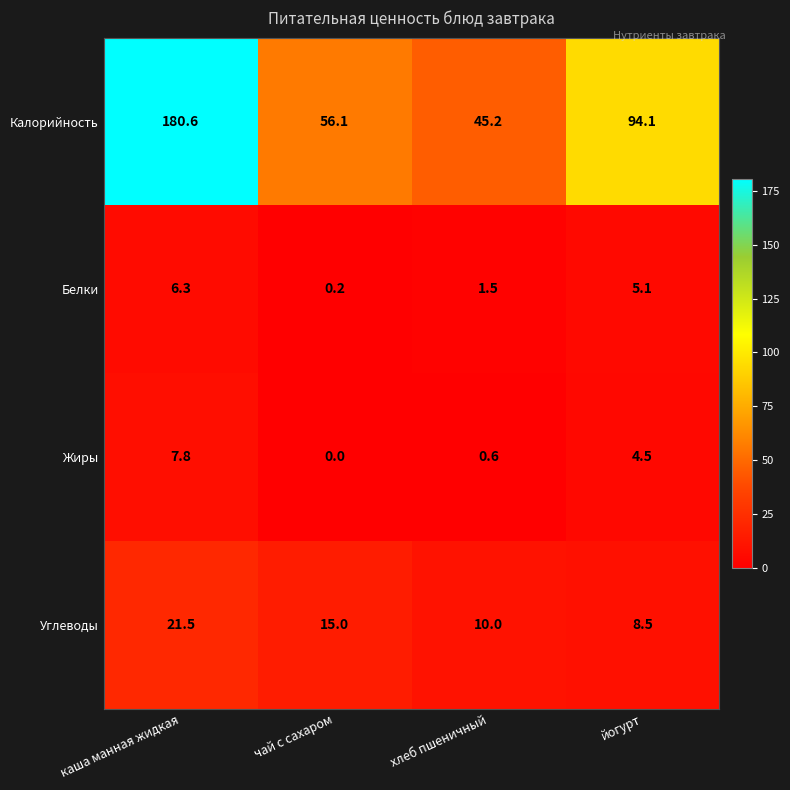

At which label does Углеводы first exceed 15?

каша манная жидкая